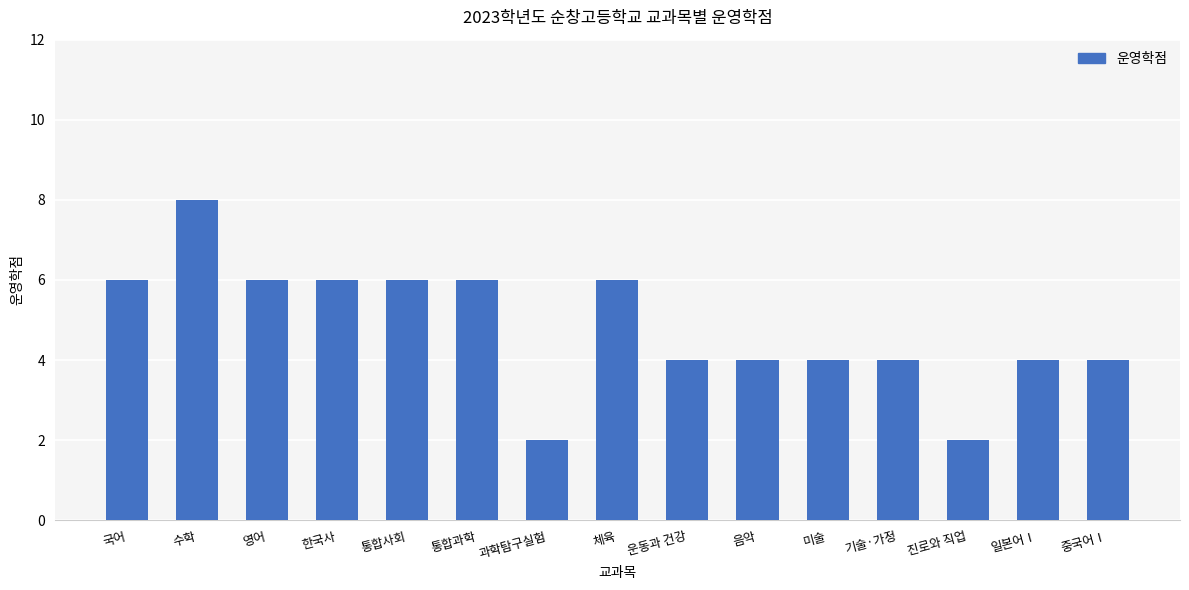

What is the ratio of the value at 수학 to the value at 일본어Ⅰ?

2.0